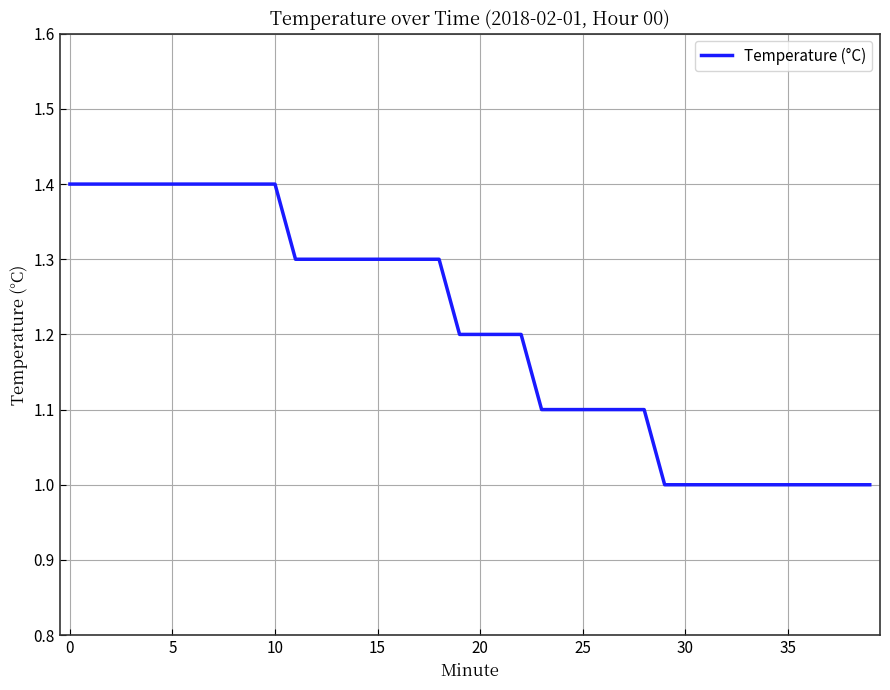

What is the difference between the maximum and minimum values?

0.4